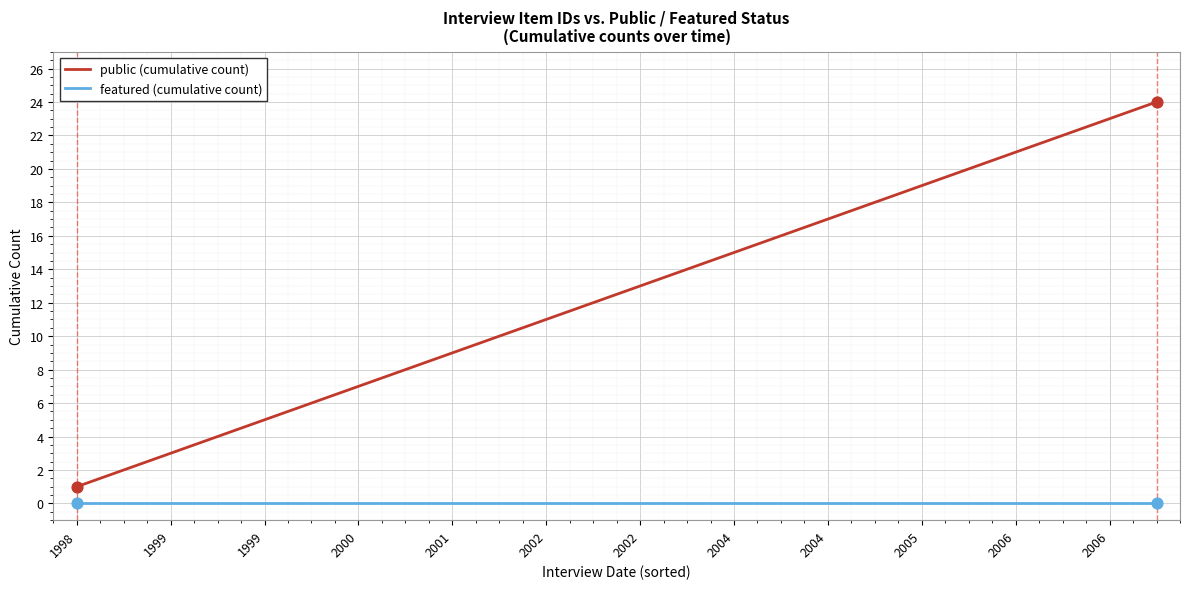

At how many categories does at least one series exceed 9?

15